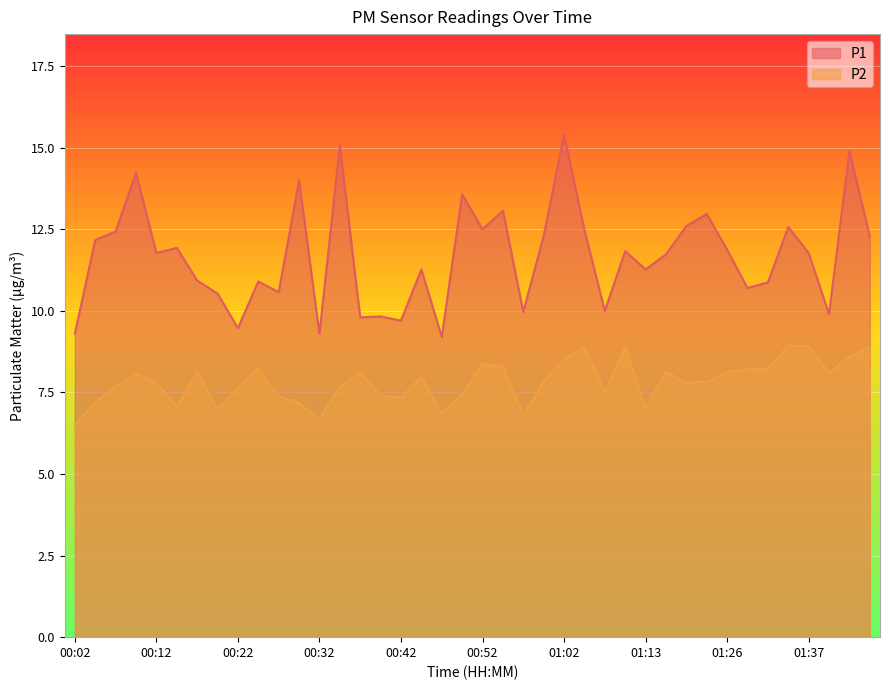

Rank the categories by P1 value from lowest to highest.

00:47, 00:02, 00:32, 00:22, 00:42, 00:37, 00:40, 01:40, 00:57, 01:08, 00:19, 00:27, 01:29, 01:32, 00:24, 00:17, 00:45, 01:13, 01:15, 00:12, 01:37, 01:10, 01:26, 00:14, 00:04, 01:45, 01:00, 00:07, 01:05, 00:52, 01:35, 01:18, 01:20, 00:55, 00:50, 00:29, 00:09, 01:42, 00:34, 01:02